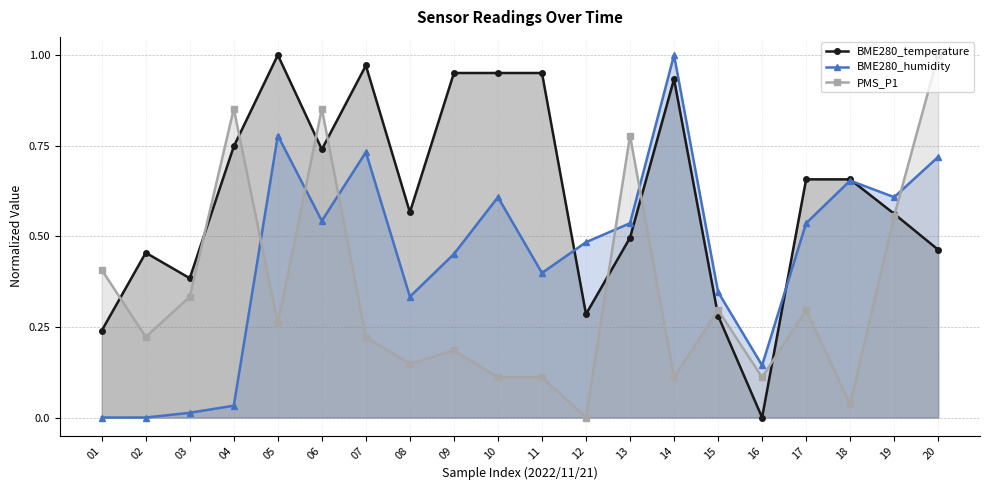

Which category has the highest value in the BME280_temperature series?

05